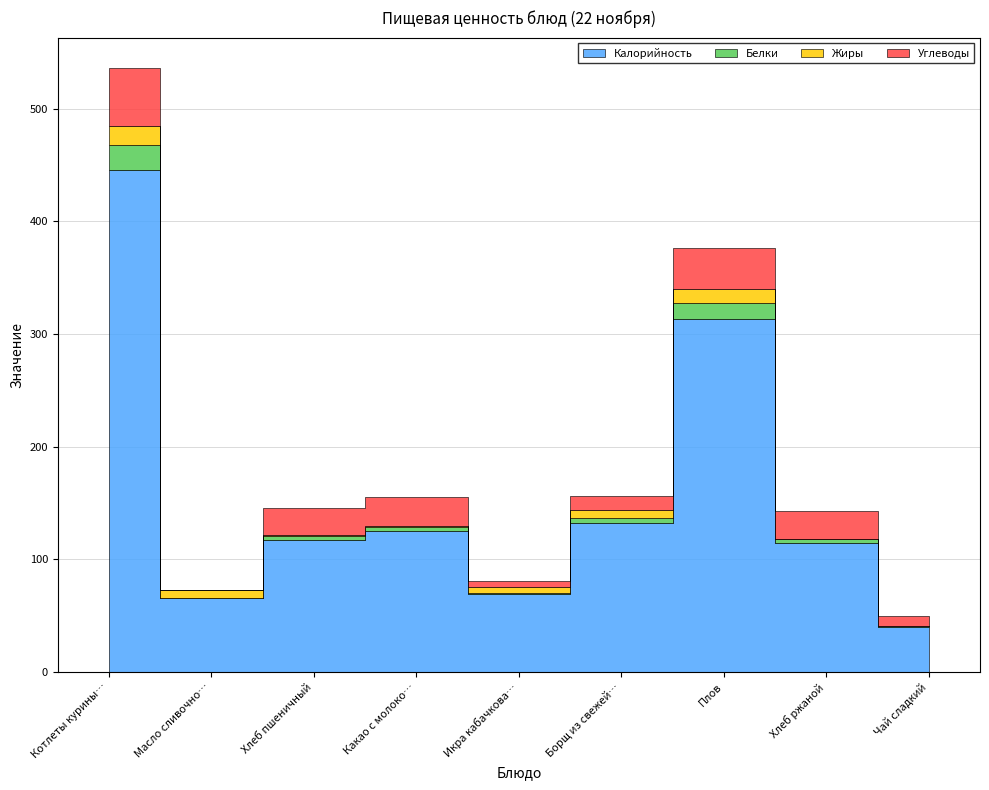

How many interior local peaks does the Калорийность series have?

2